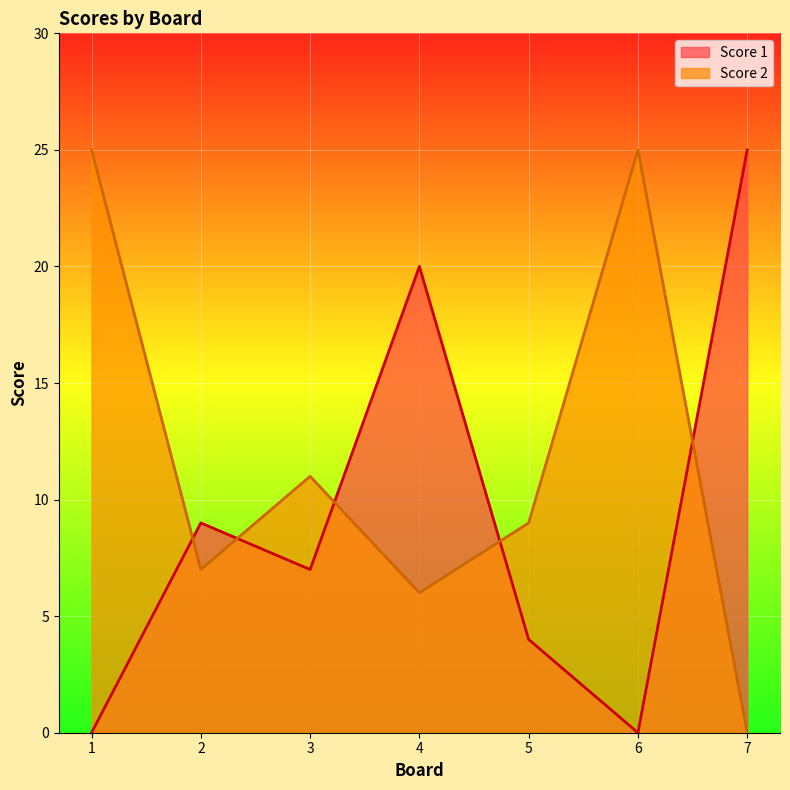

The value of Score 2 at 4 is 1. True or false?

False